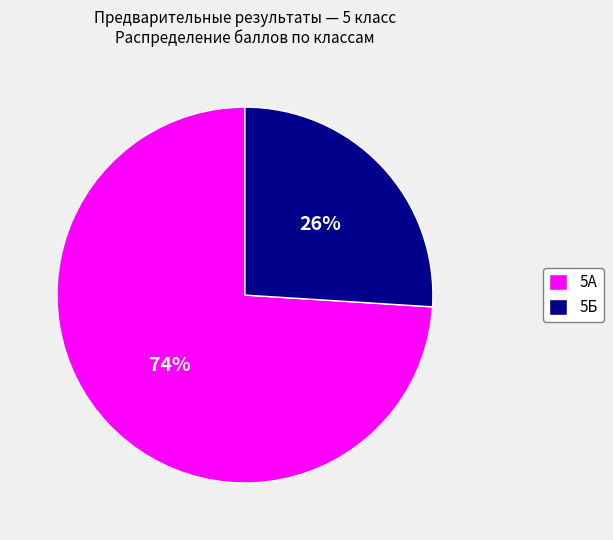

Approximately how many times larger is the value at 5Б compared to 5А?

0.4